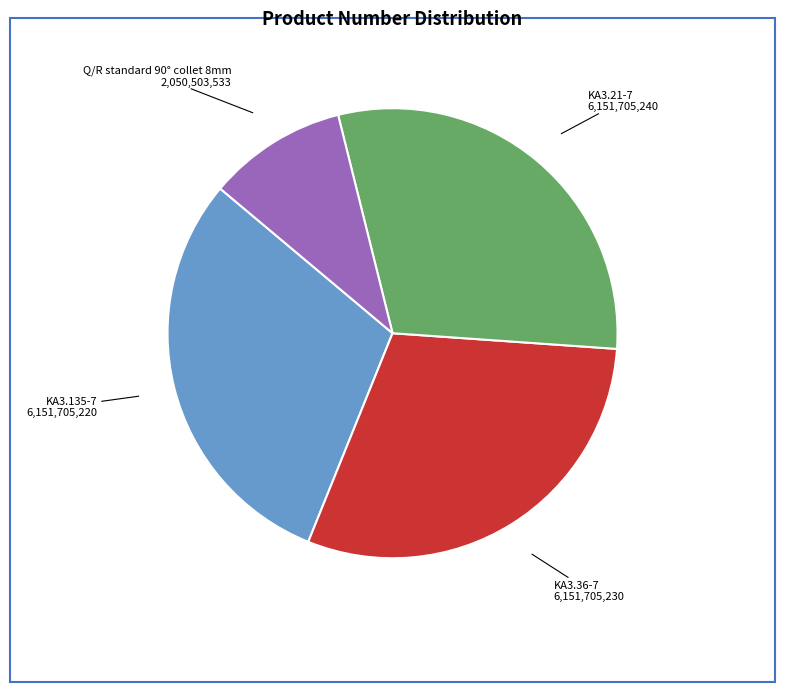

Does any single category account for the majority?

No